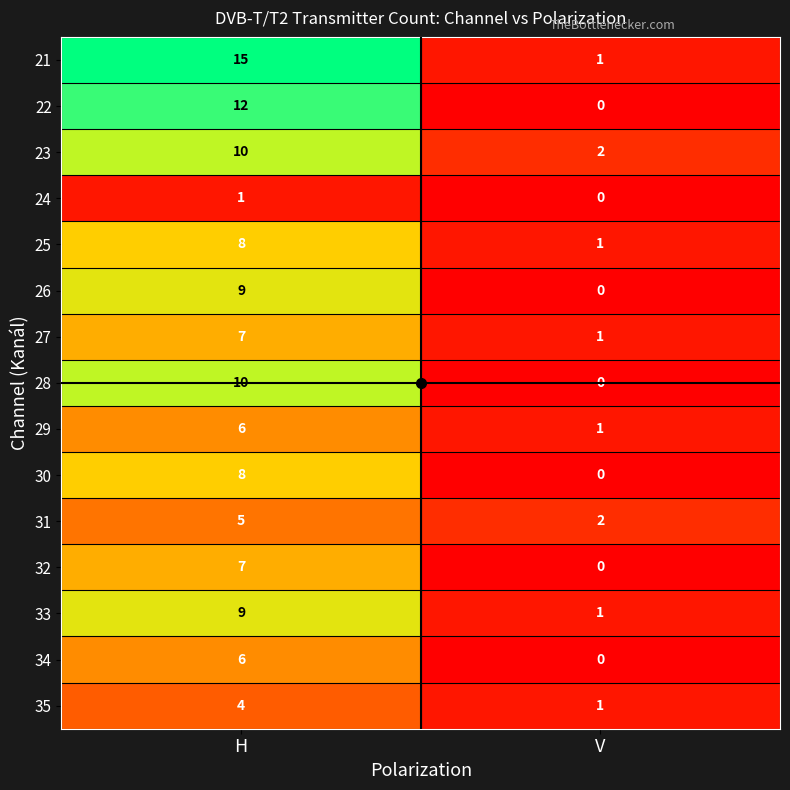

What is the total value across all series at V?

10